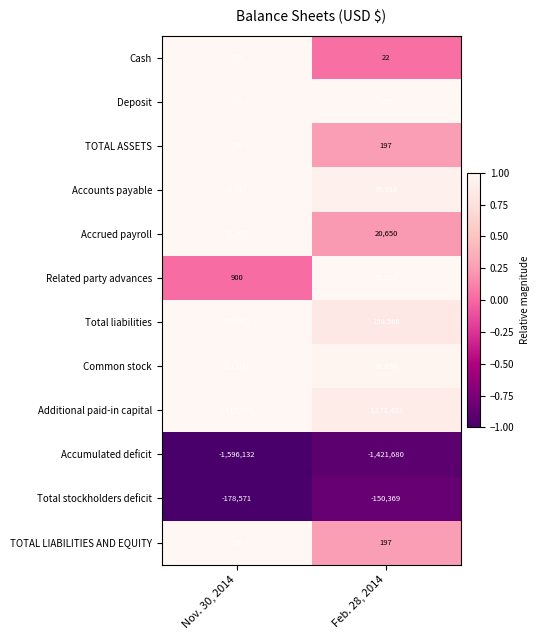

Is it true that Total liabilities equals 88192 at Feb. 28, 2014?

False